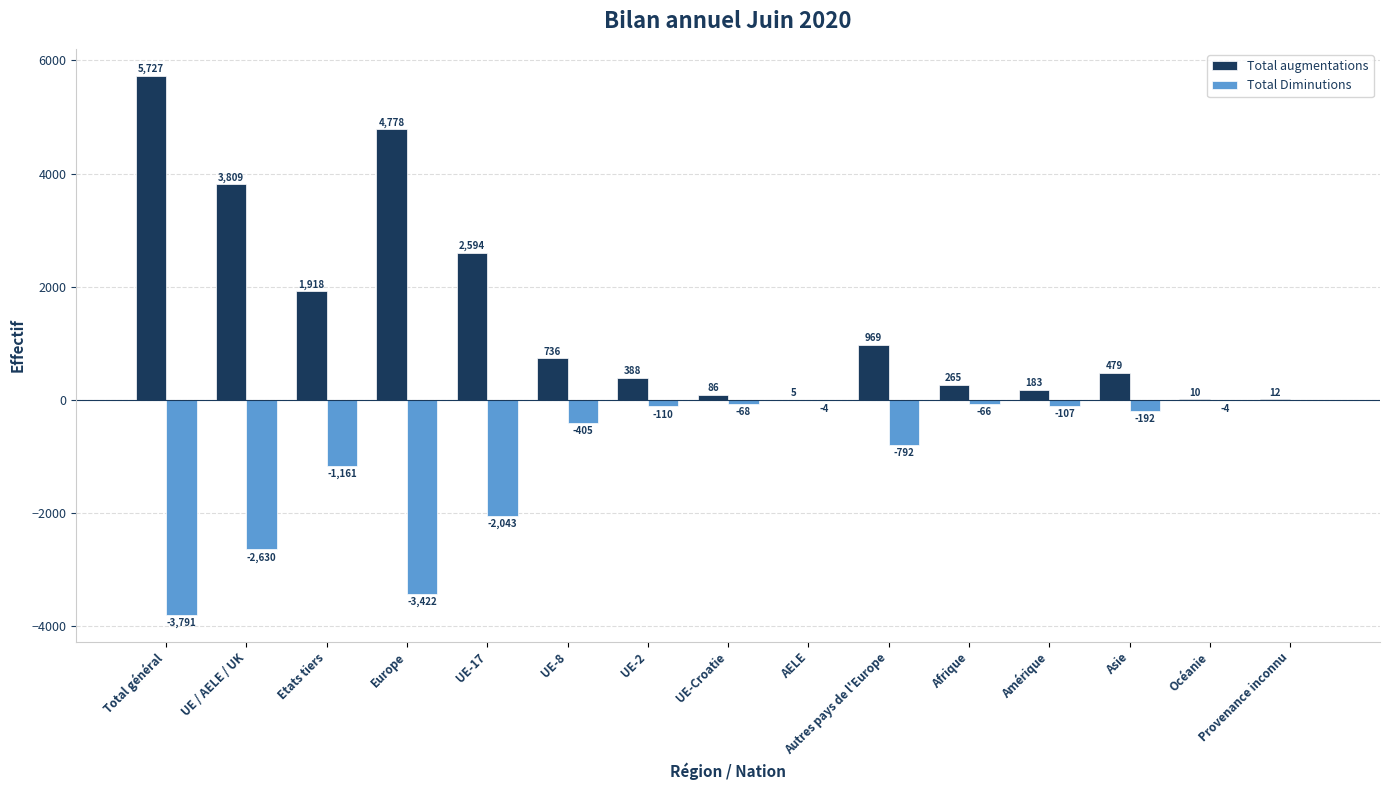

What are all the series names shown in the legend?

Total augmentations, Total Diminutions